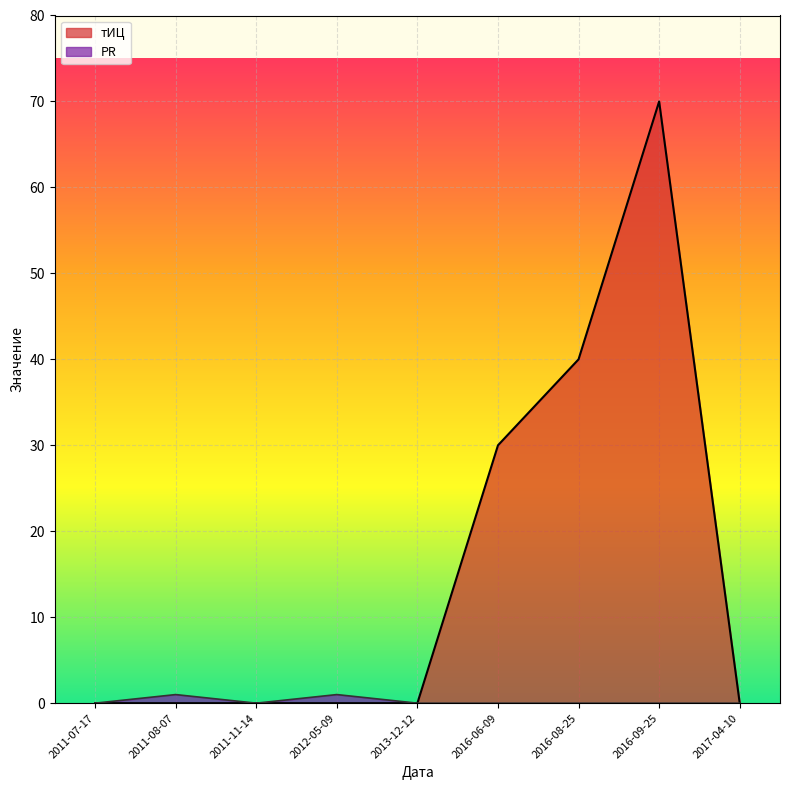

Which series has the widest spread of values?

тИЦ